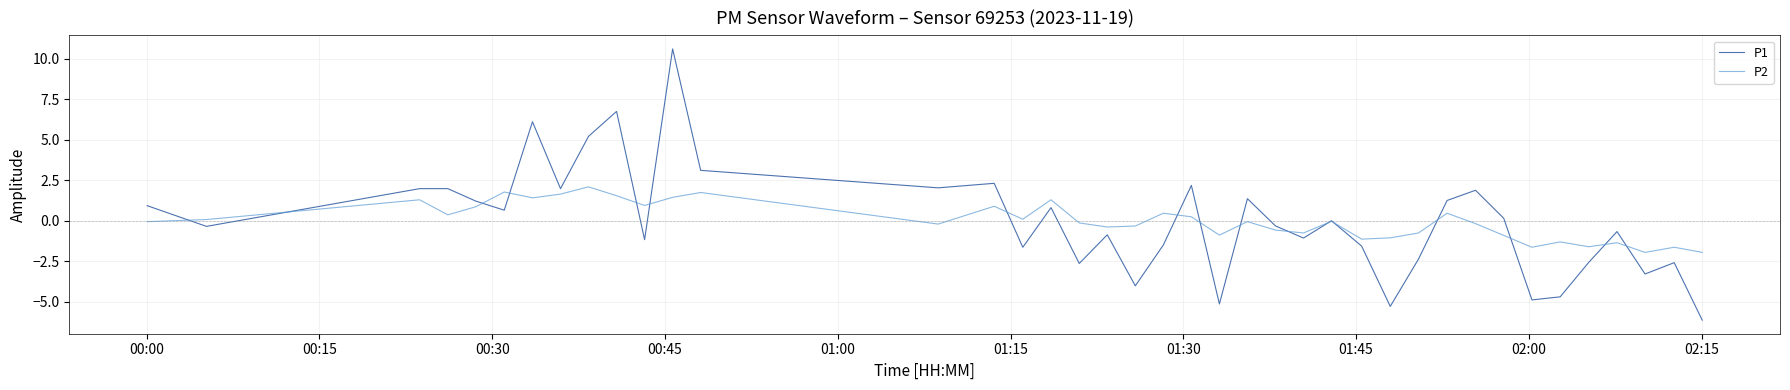

What is the smallest value displayed?

-6.1